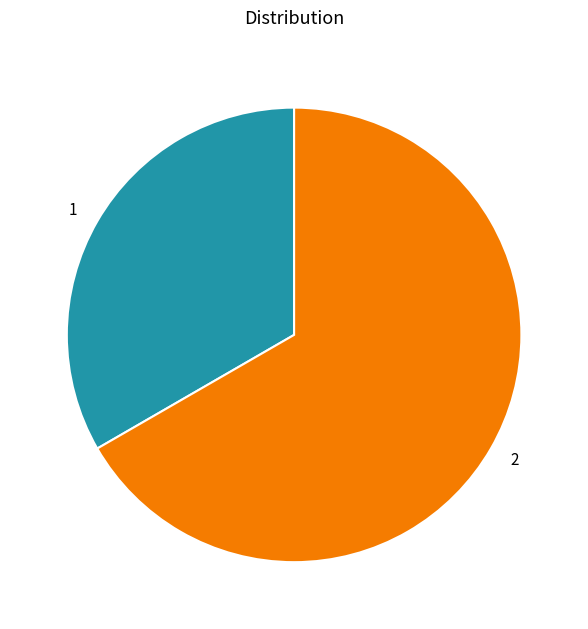

Is it true that 2 is 67% of the pie?

True